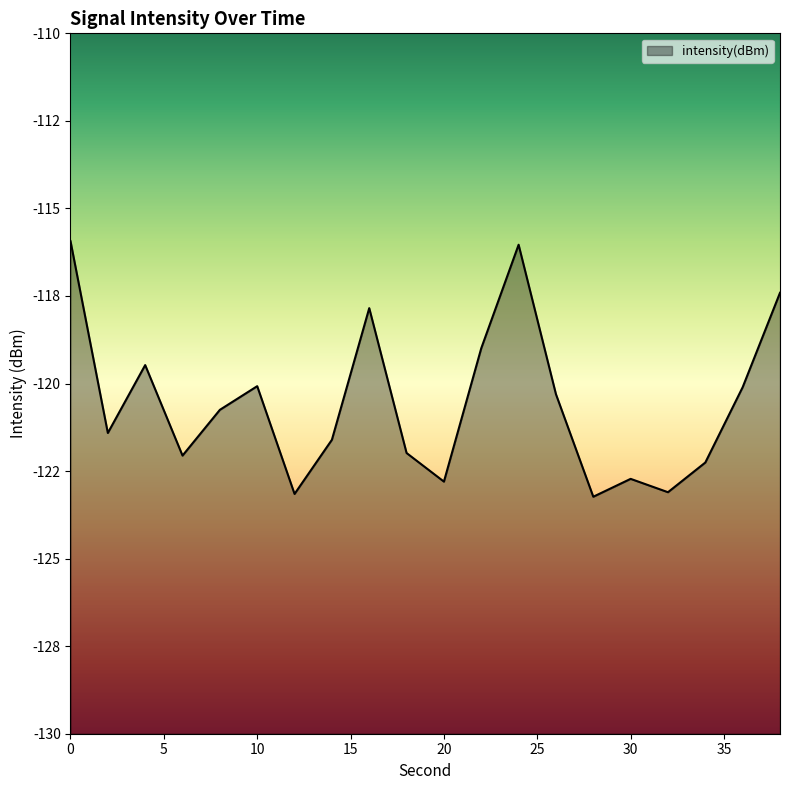

Reading left to right, what are all the values shown in this chart?

-115.9	-121.4	-119.5	-122.1	-120.8	-120.1	-123.2	-121.6	-117.8	-122.0	-122.8	-119.0	-116.0	-120.3	-123.2	-122.7	-123.1	-122.3	-120.1	-117.4